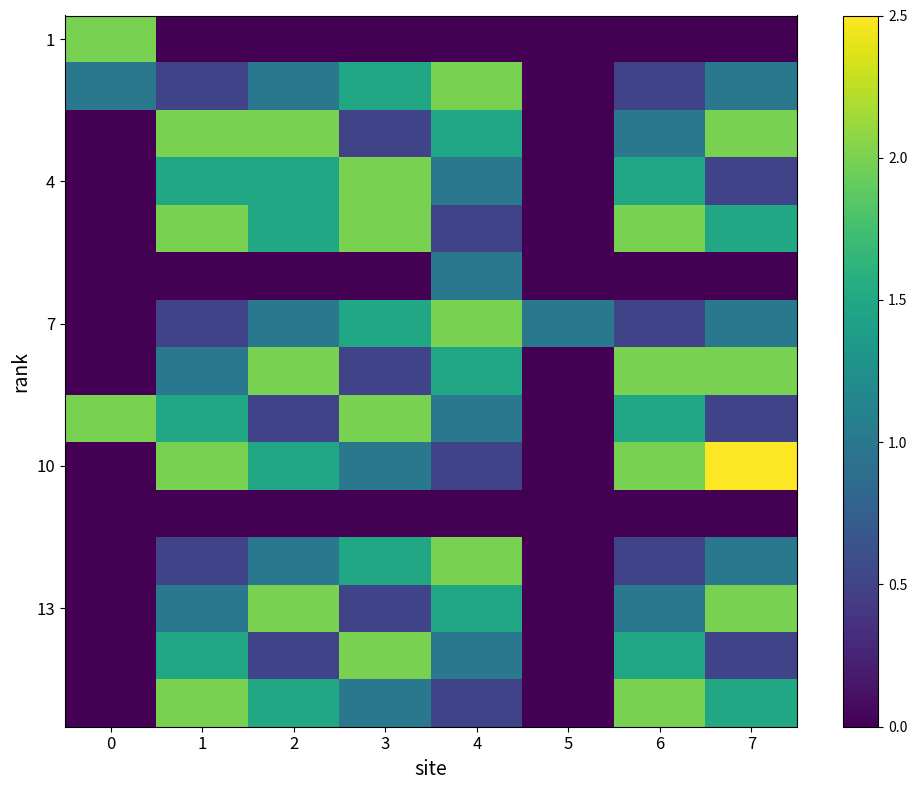

What is the spread (max minus min) of values at 2?

2.0